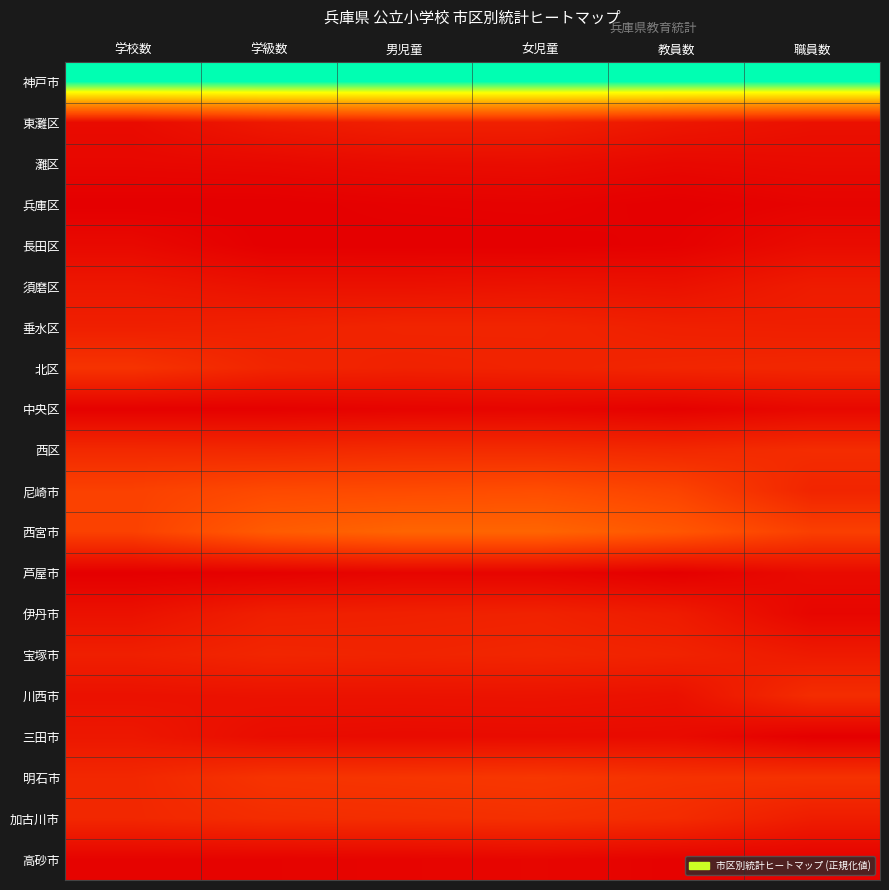

What is the difference between the highest and lowest values at 学級数?

1.0